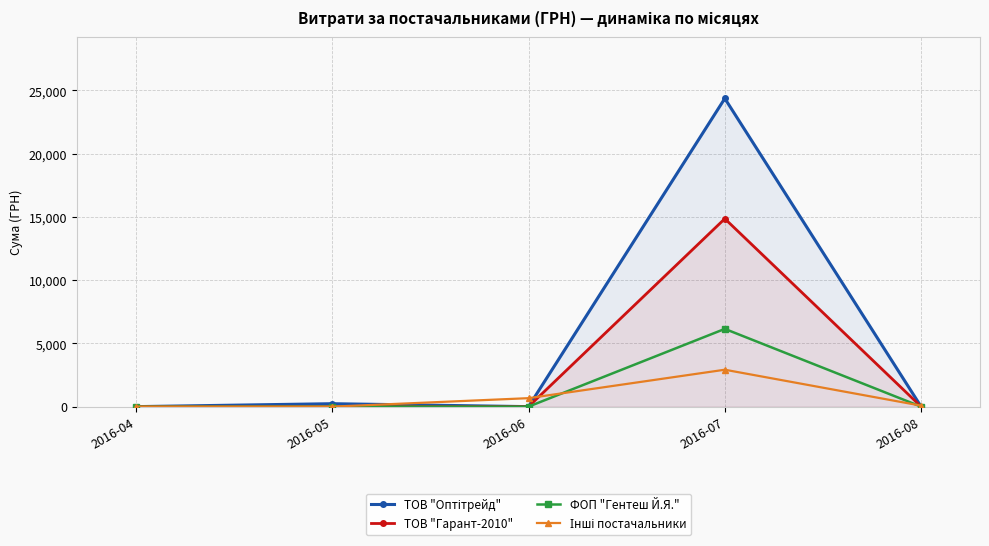

How many lines are shown in the chart?

4